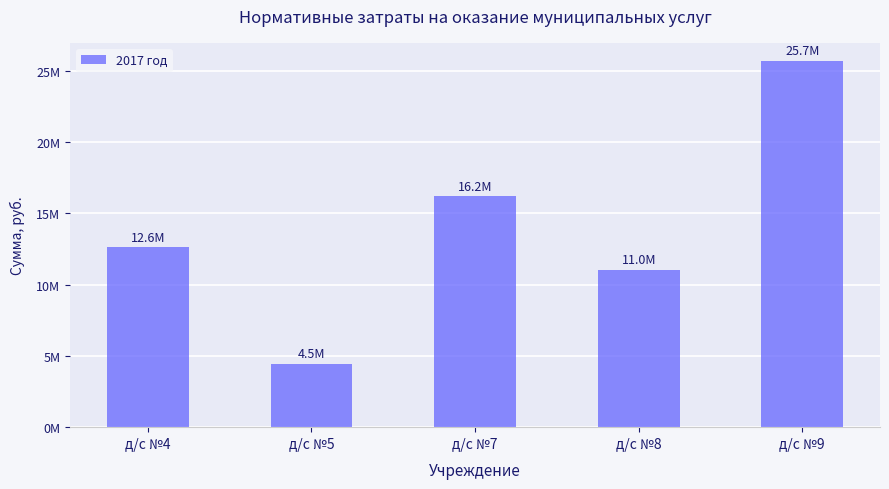

List the labels in order of value, largest first.

д/с №9, д/с №7, д/с №4, д/с №8, д/с №5